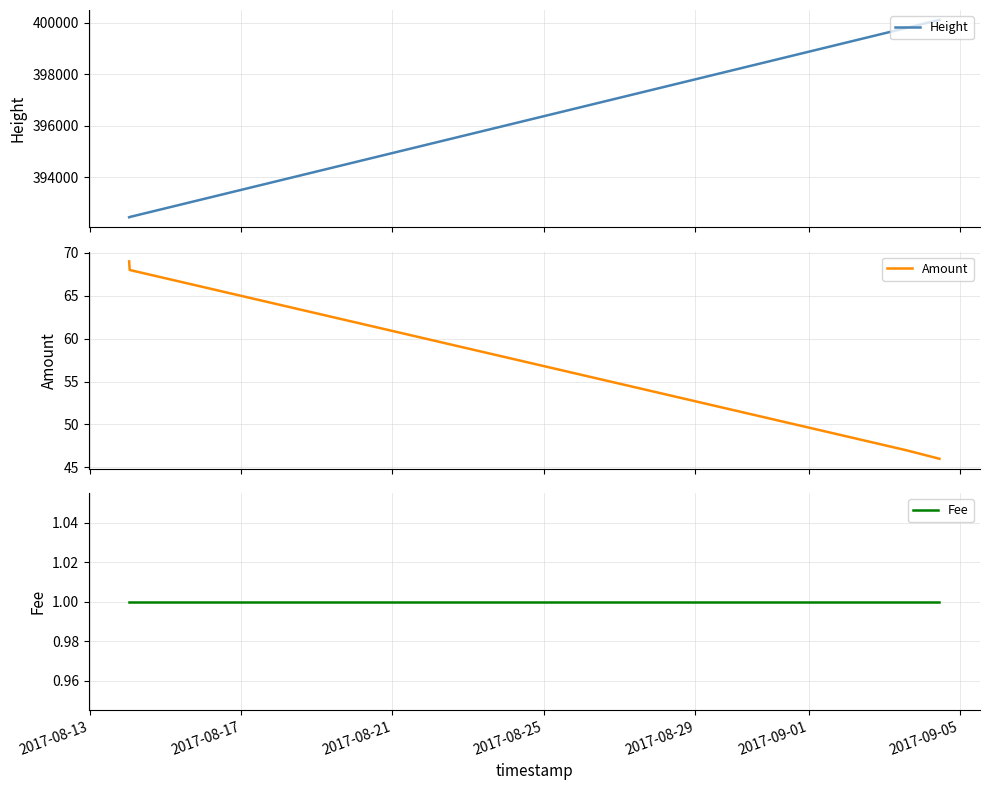

How many lines are shown in the chart?

3